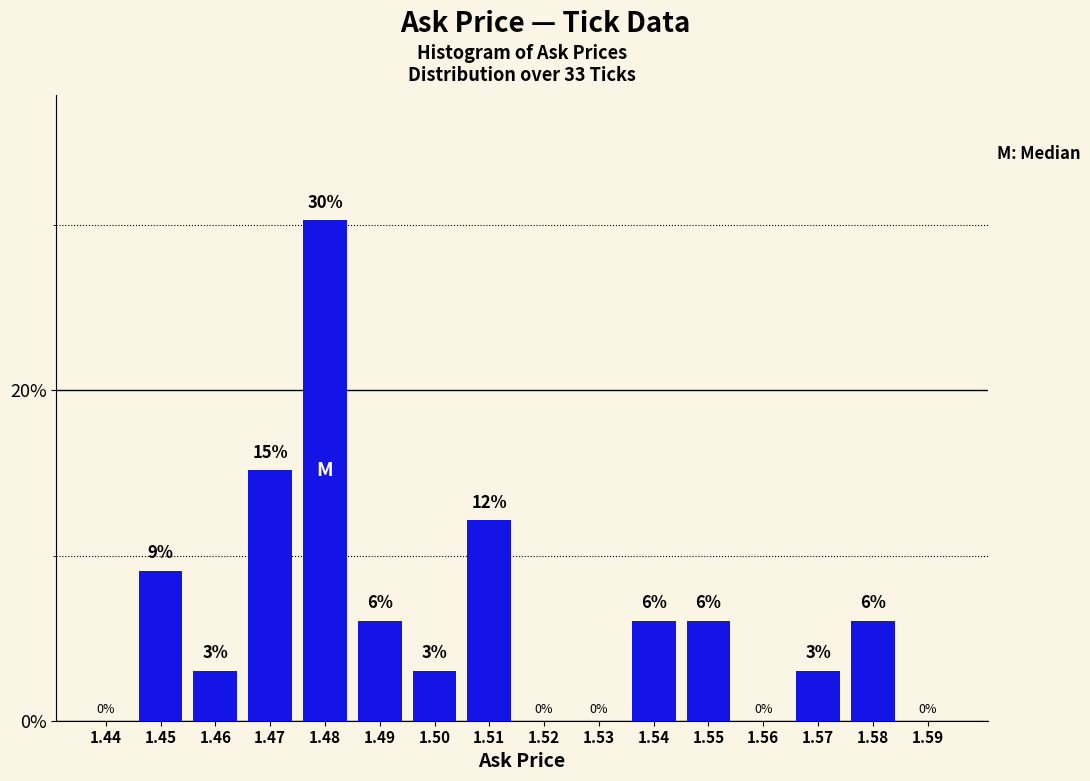

At which category does the chart reach its peak across all series?

1.48